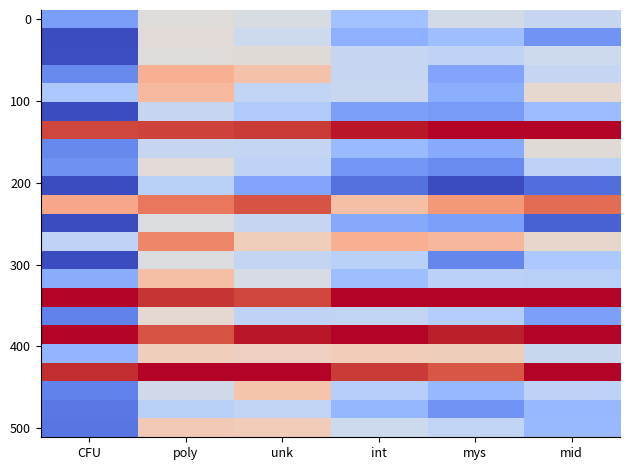

Count the number of categories in the chart.

6